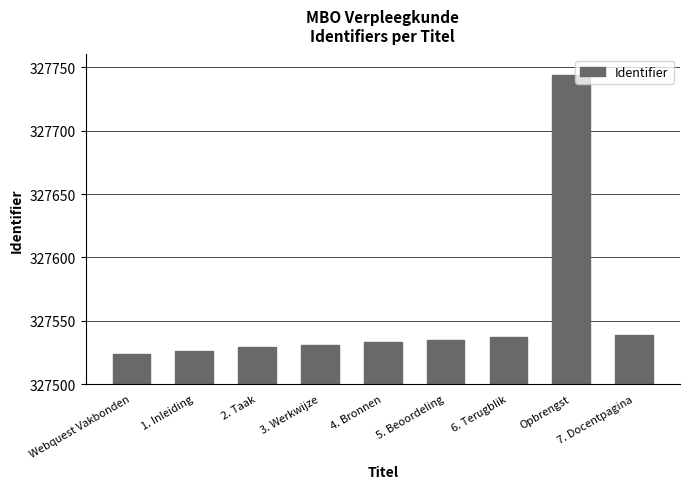

Reading right to left, transcribe all the data shown in this chart.

327539	327744	327537	327535	327533	327531	327529	327526	327524